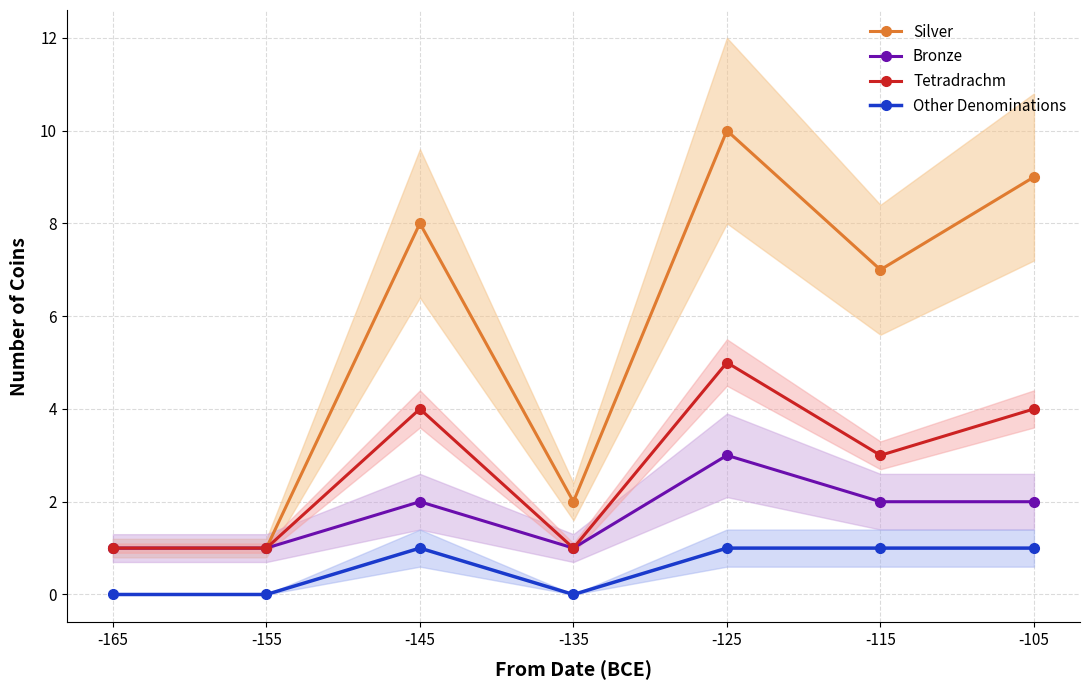

What is the value of the Other Denominations point at the 3rd from the left?

1